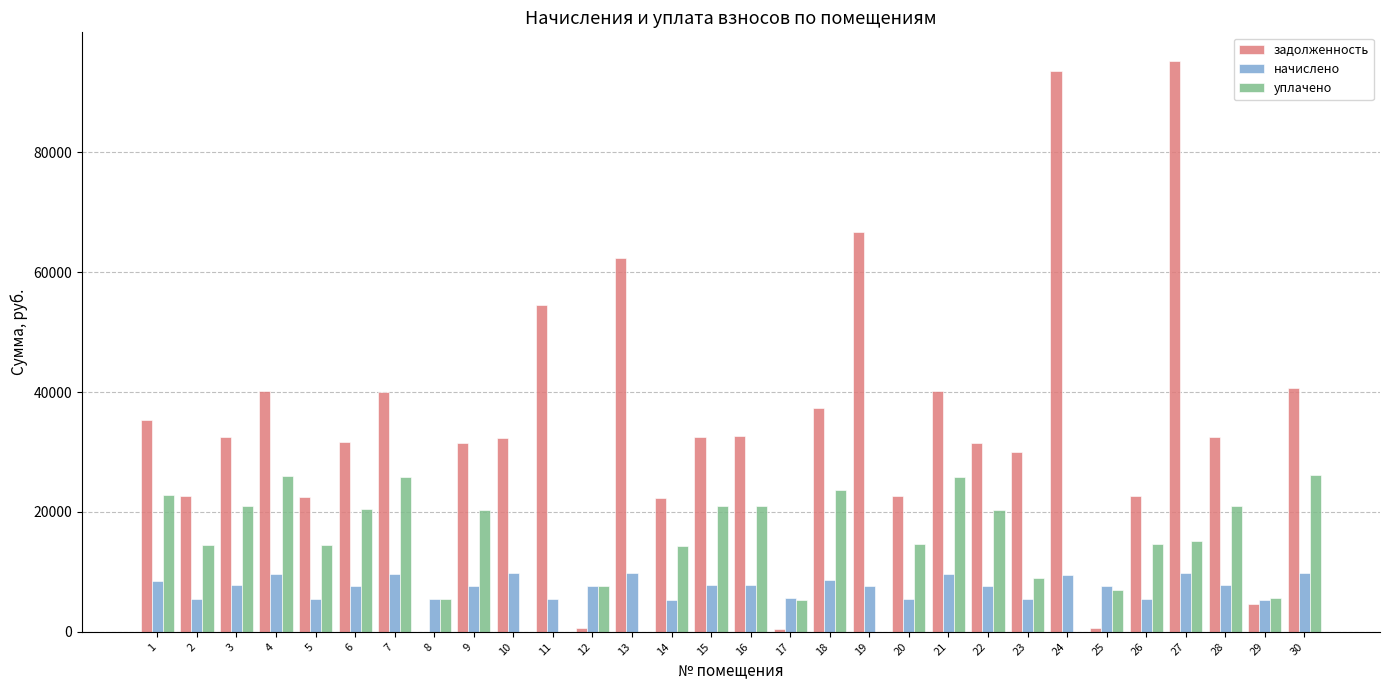

Which series changed the most between 6 and 25?

задолженность